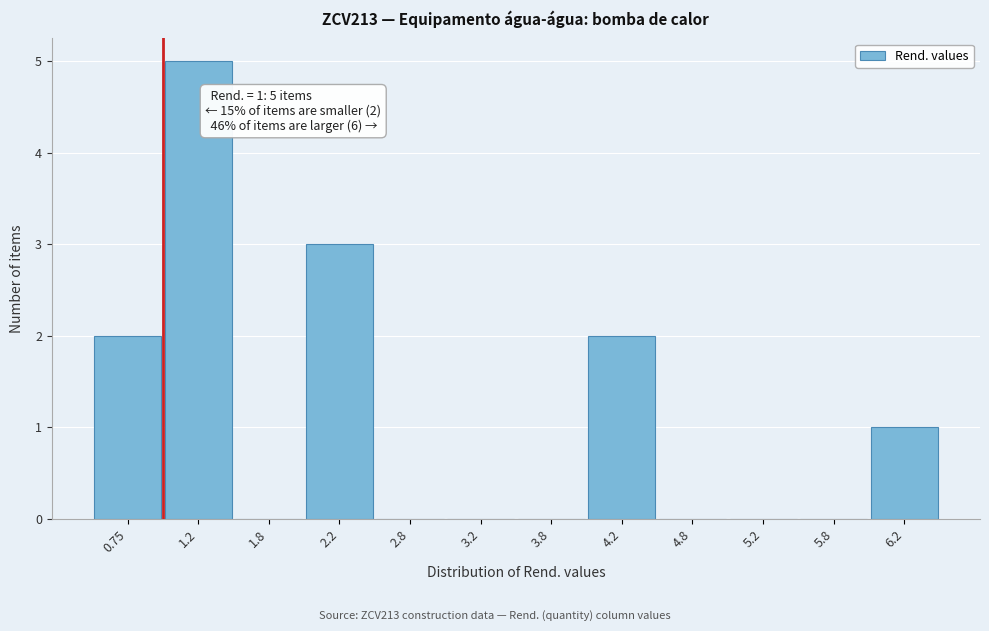

Which range on the x-axis has the tallest bar?

1.0 to 1.5